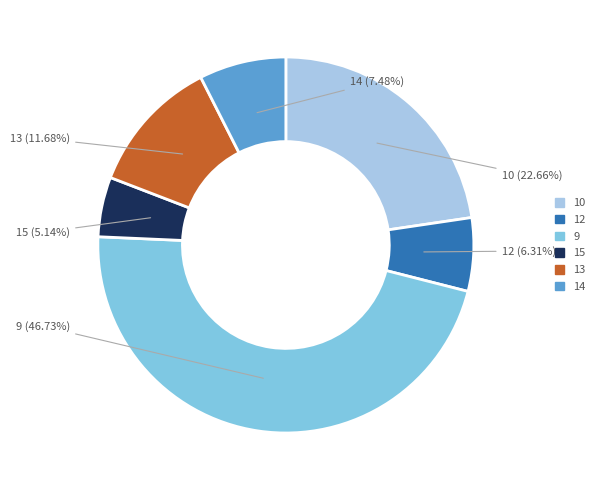

To the nearest percent, what is the average slice percentage?

17%